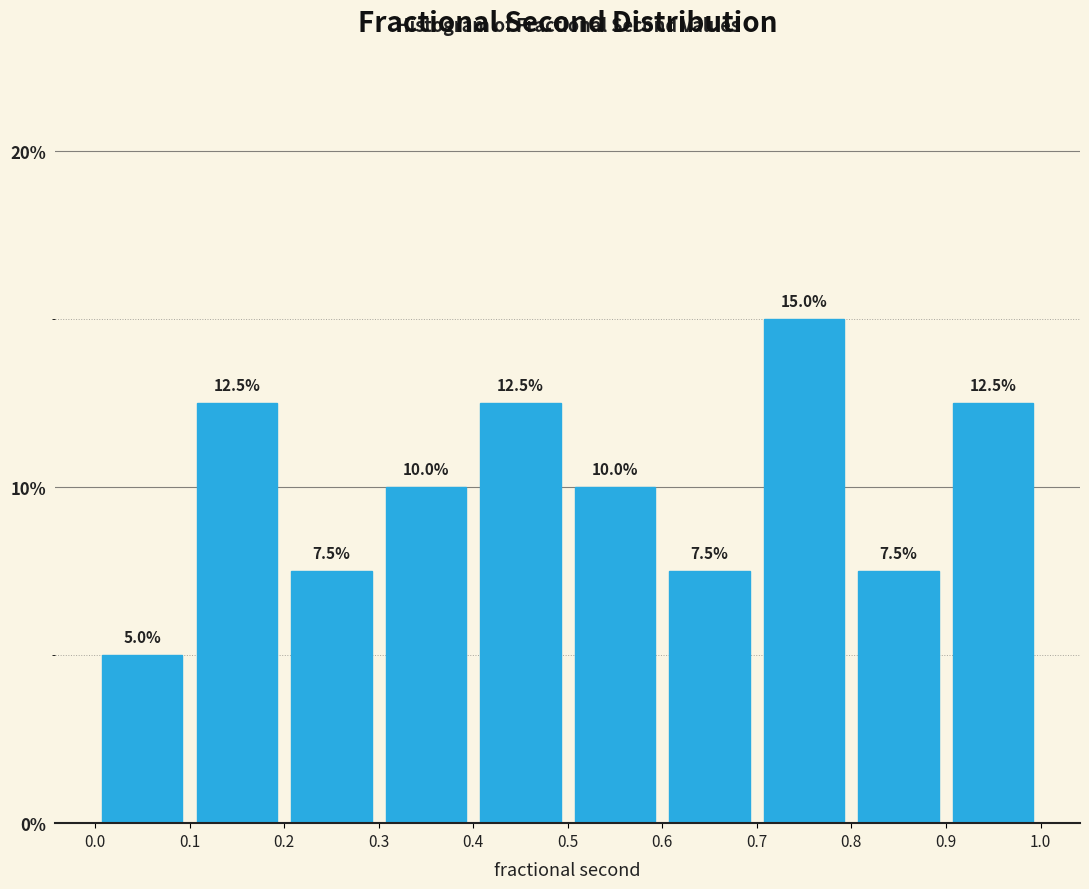

Which range on the x-axis has the tallest bar?

0.7 to 0.8